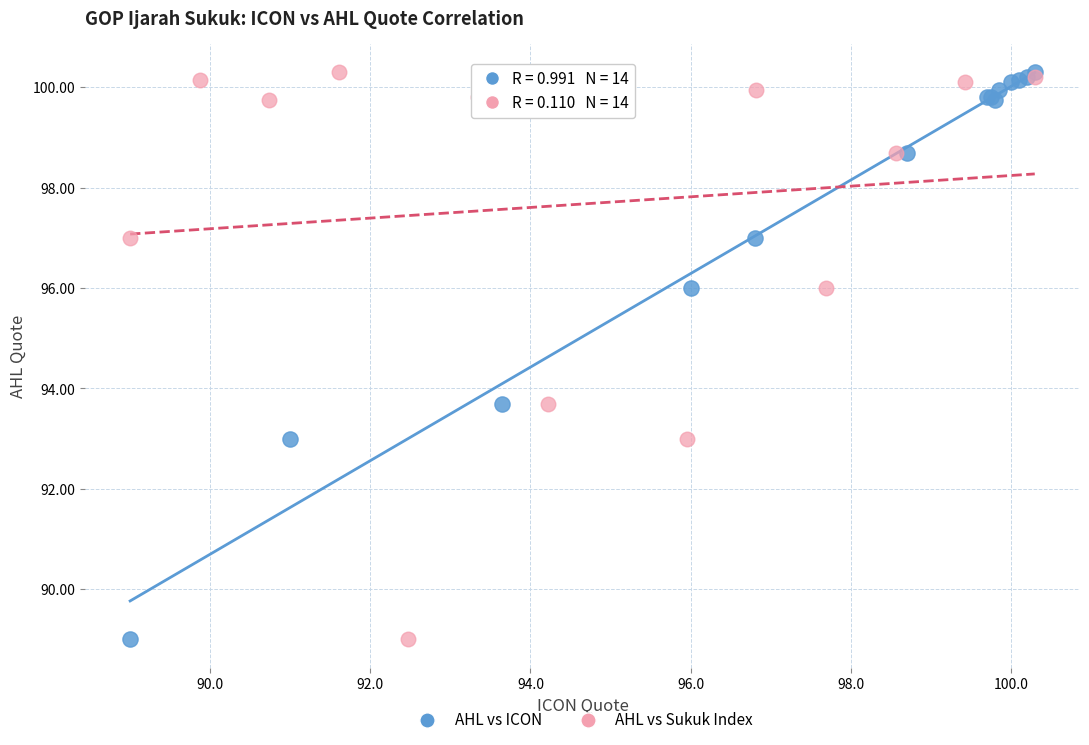

What are all the series names shown in the legend?

AHL vs ICON, AHL vs Sukuk Index